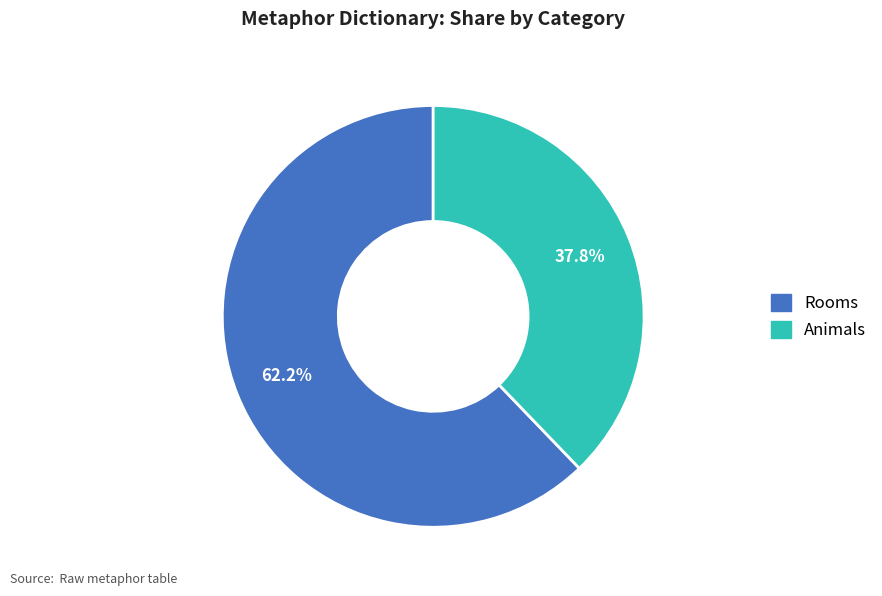

Does any single category account for the majority?

Yes